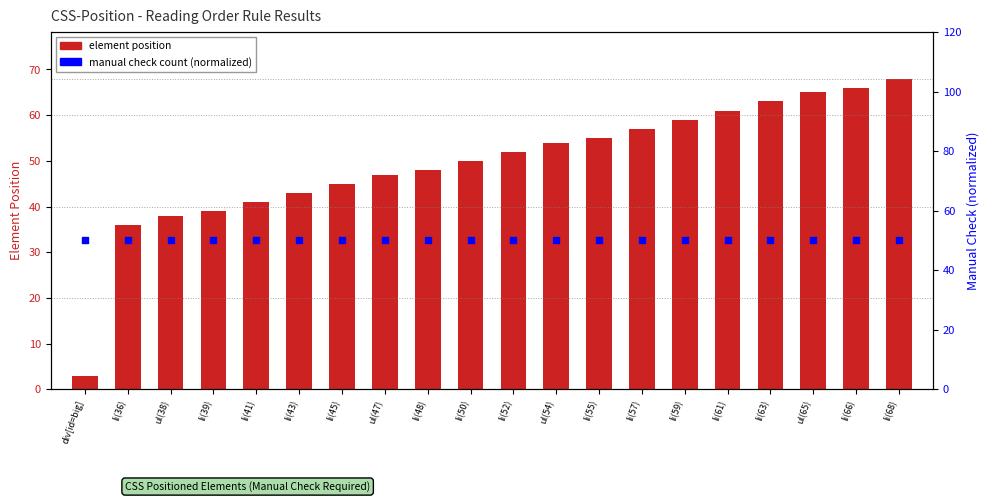

At how many categories does at least one series exceed 62?

4